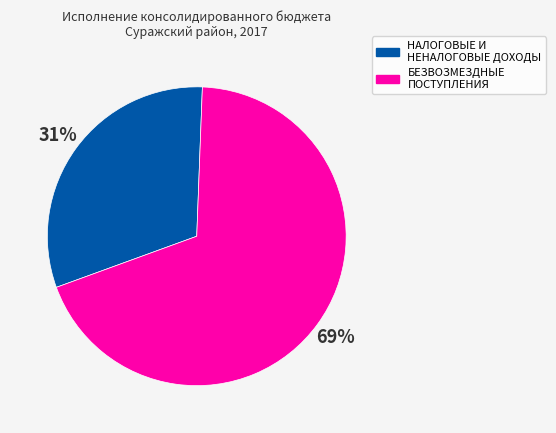

To the nearest percent, what is the combined percentage of БЕЗВОЗМЕЗДНЫЕ ПОСТУПЛЕНИЯ and НАЛОГОВЫЕ И НЕНАЛОГОВЫЕ ДОХОДЫ?

100%